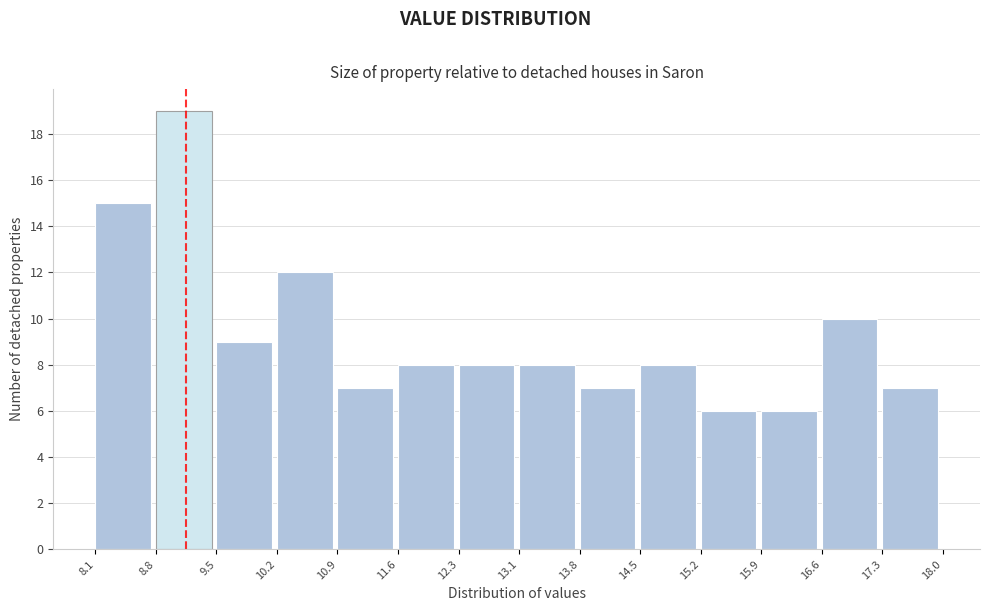

Over which range of the x-axis is the bar tallest?

8.8 to 9.5